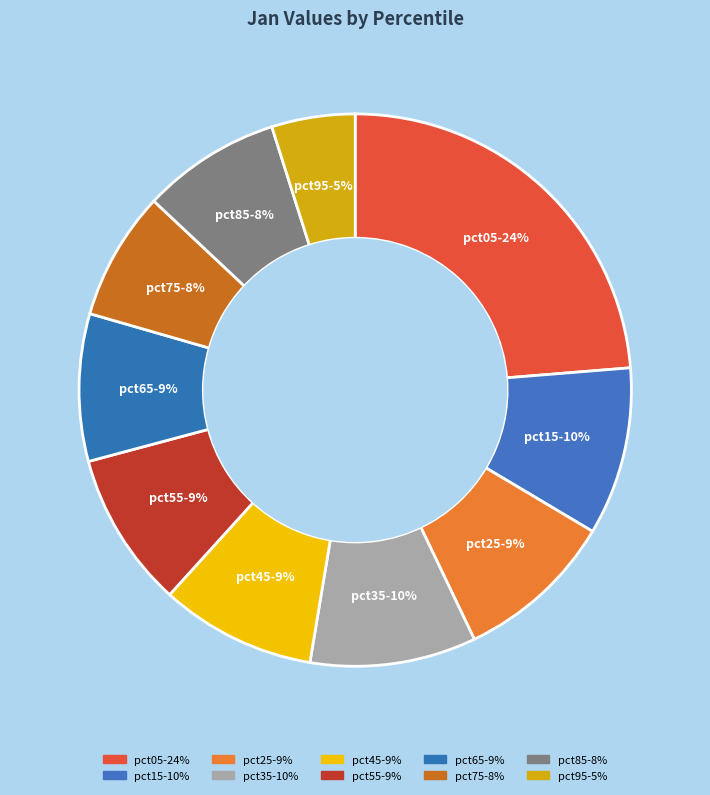

Which category has the smallest portion of the pie?

pct95